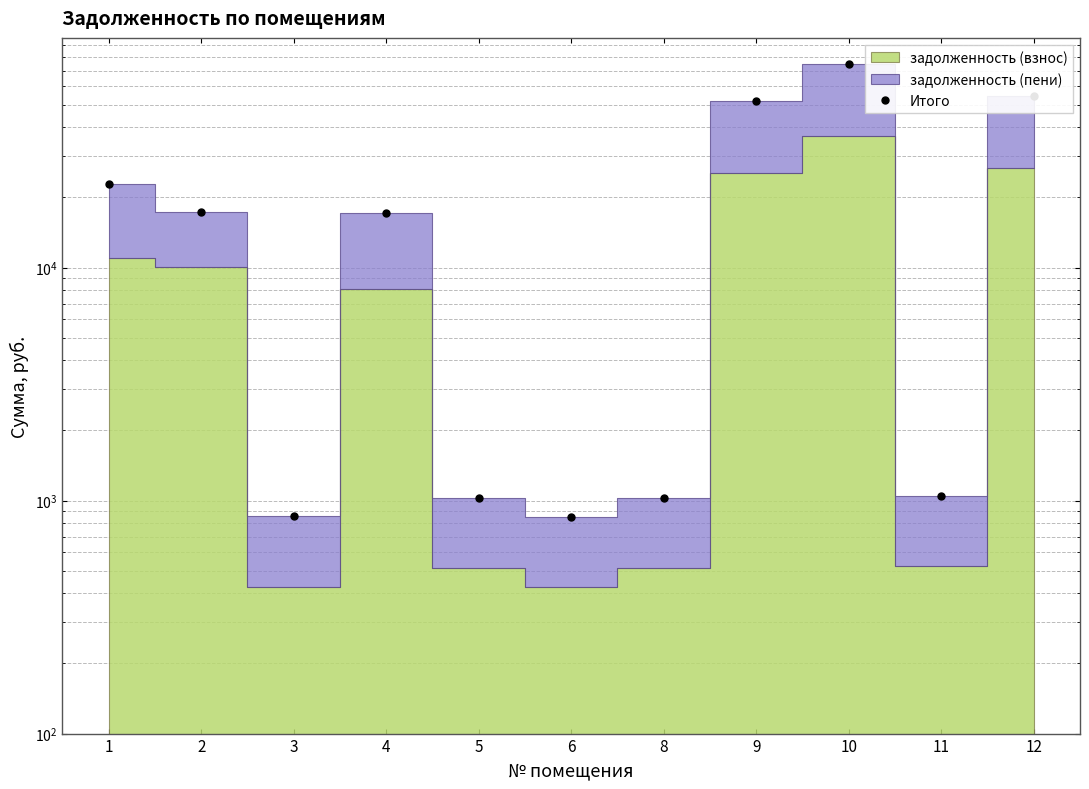

Does the chart have visible grid lines?

Yes